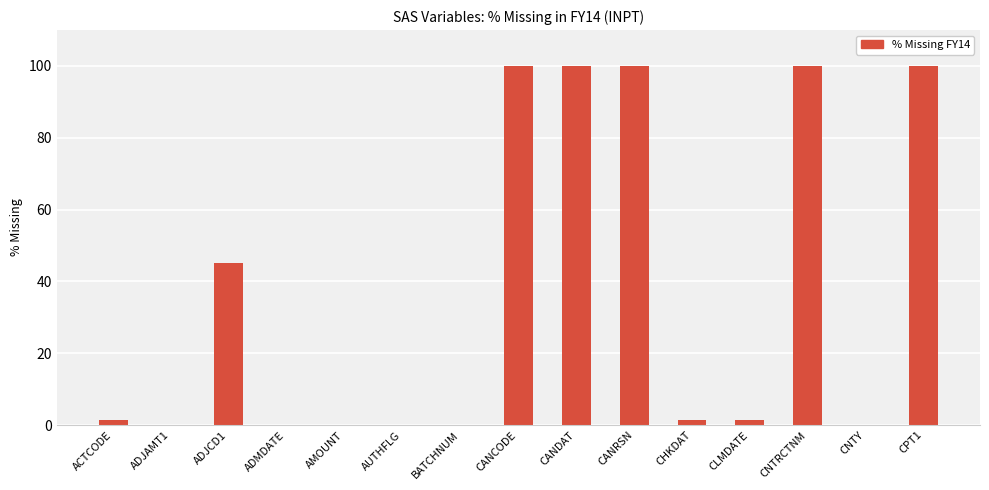

What is the sum of the values at ADJAMT1 and CANRSN?

99.9